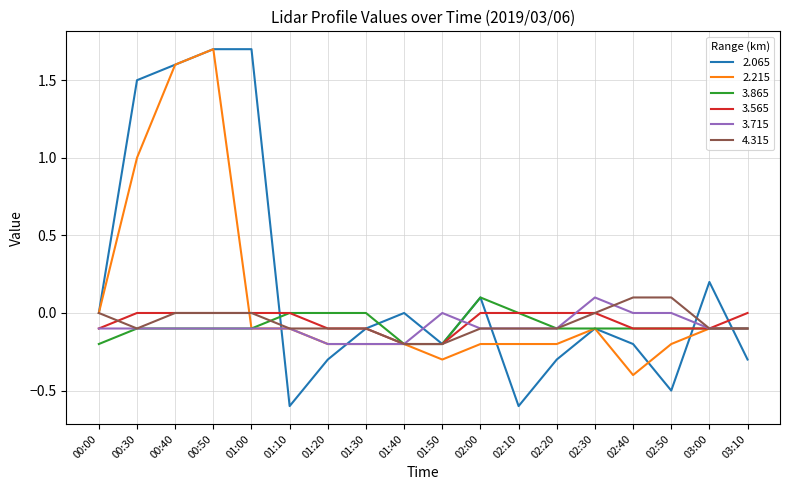

What is the sum of all 3.565 values?

-1.0